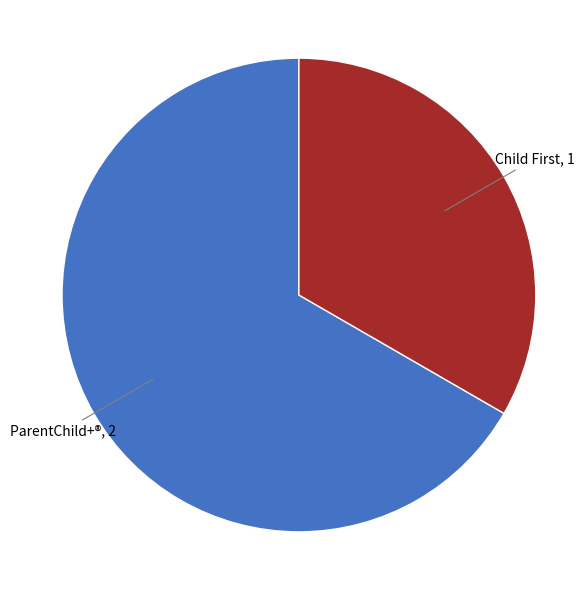

Count the number of slices in the pie.

2